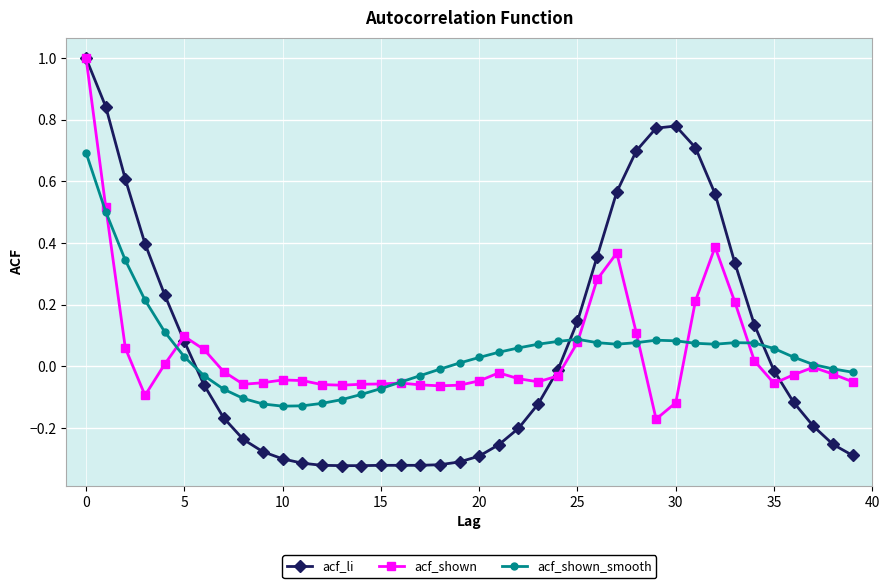

Which series has the largest range (max minus min)?

acf_li